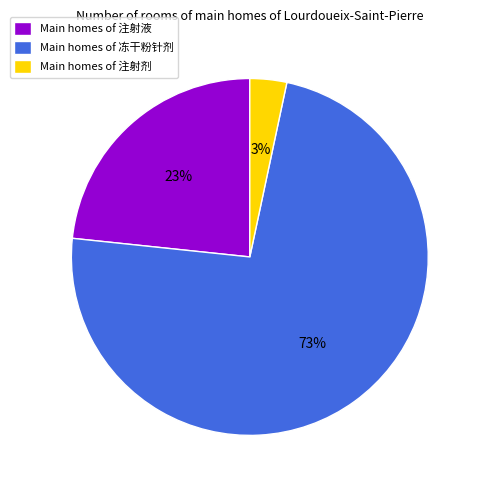

Combined, do Main homes of 注射剂 and Main homes of 注射液 account for over 50%?

No